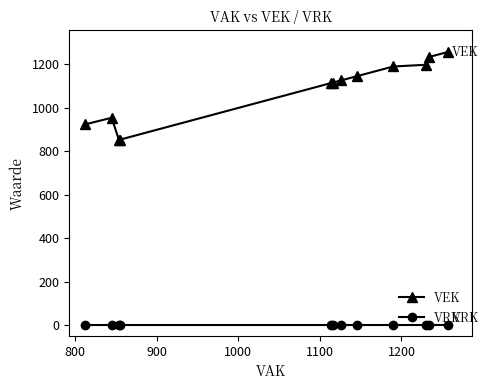

What is the difference between the second highest and second lowest values in the VEK series?

381.0